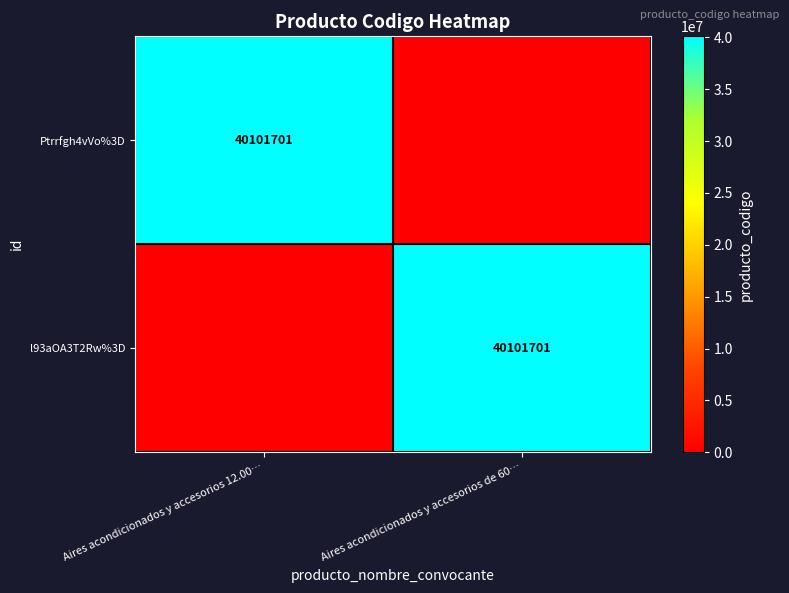

At how many categories does at least one series exceed 8482904?

2